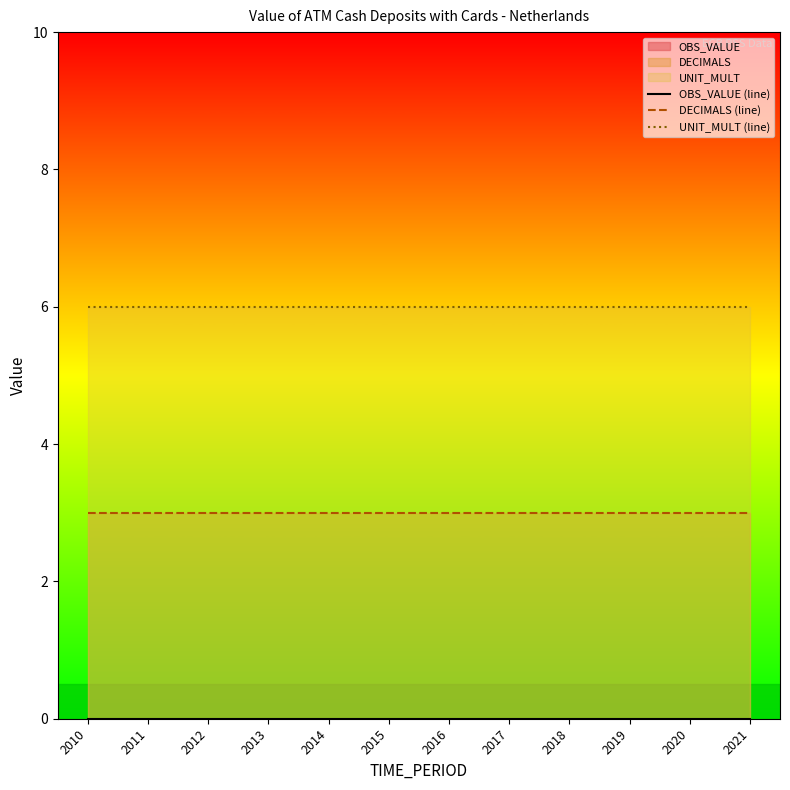

True or false: OBS_VALUE (line) has more than 2 interior local peaks.

False